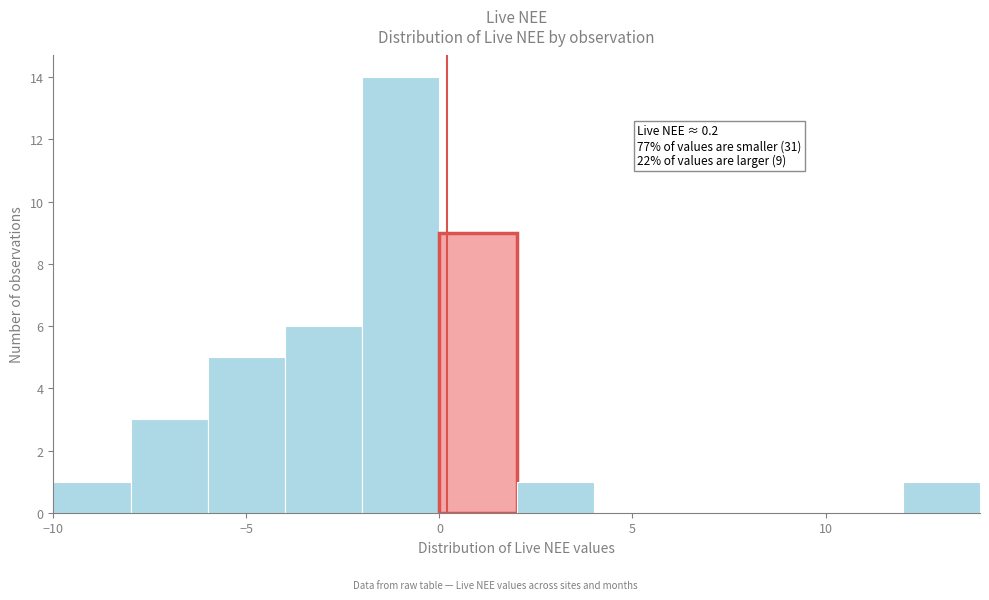

Which range on the x-axis has the tallest bar?

-2 to 0